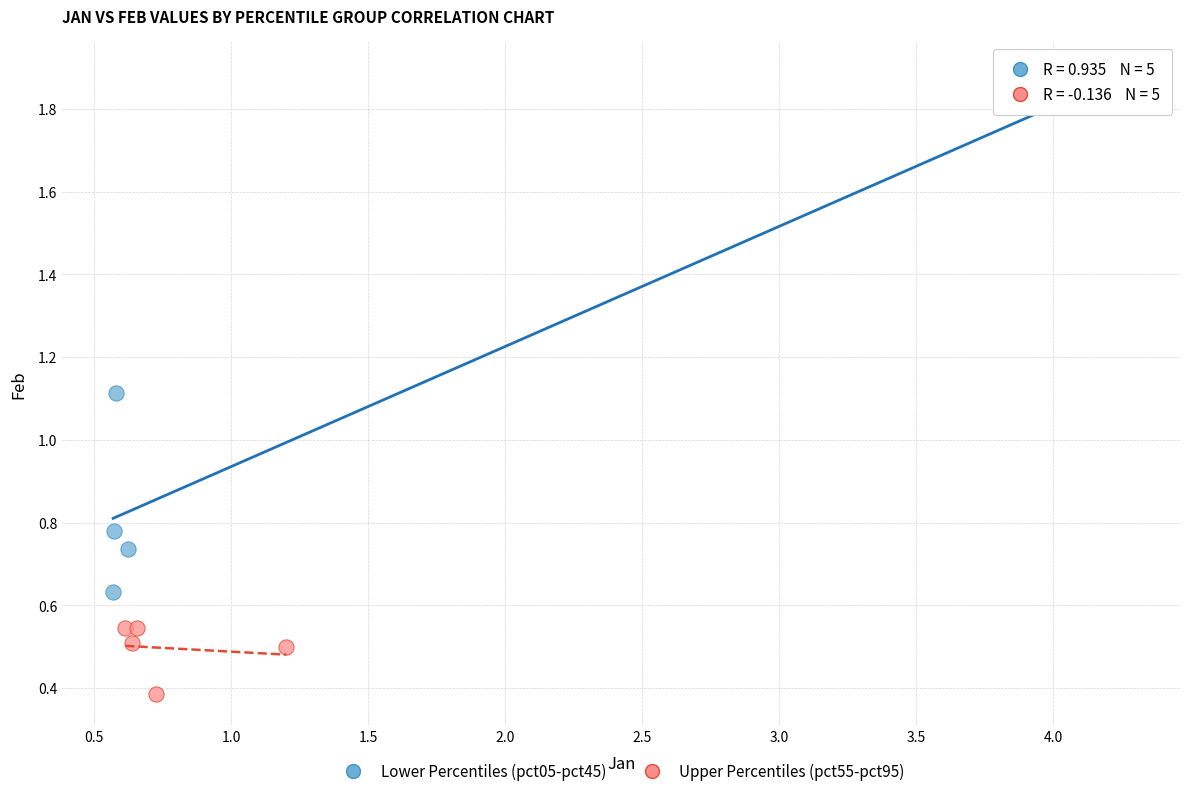

Which series reaches the minimum Y coordinate?

Upper Percentiles (pct55-pct95)